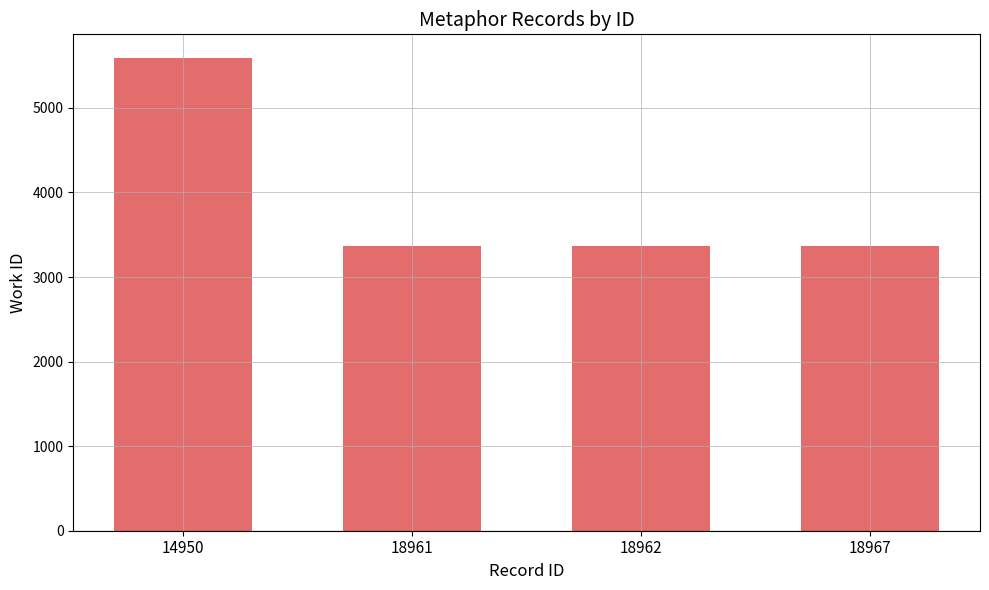

Reading left to right, transcribe all the data shown in this chart.

14950=5590	18961=3370	18962=3370	18967=3370